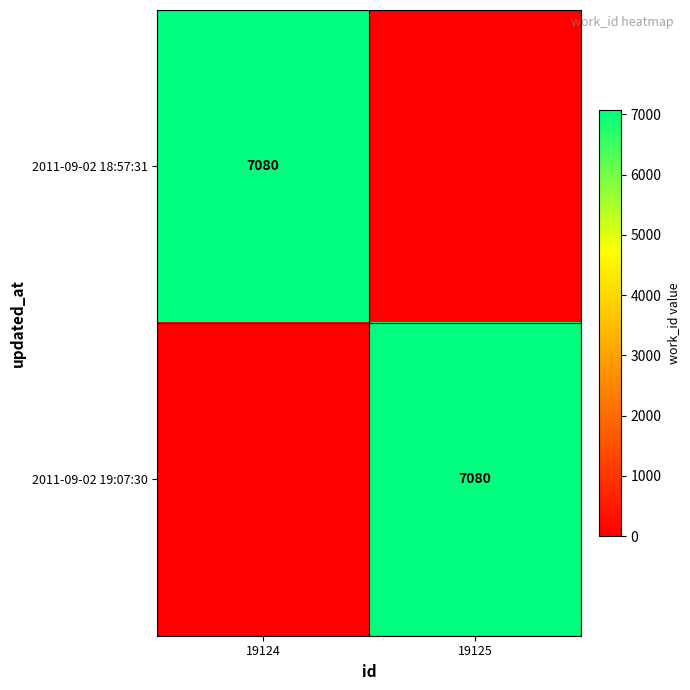

The value of 2011-09-02 18:57:31 at 19124 is 1650. True or false?

False